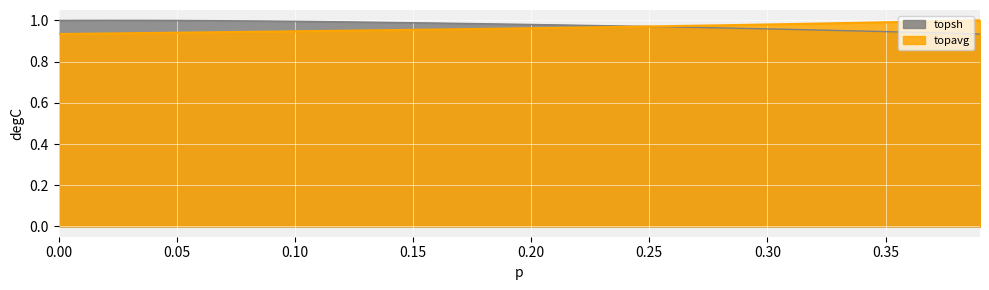

True or false: topsh has a value of 1.0 at 0.16.

True